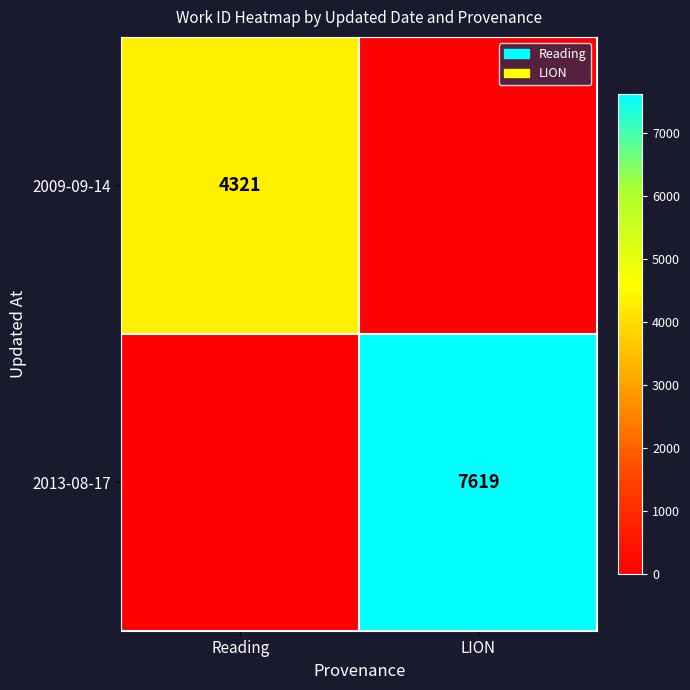

True or false: 2009-09-14 has a value of 2928 at Reading.

False